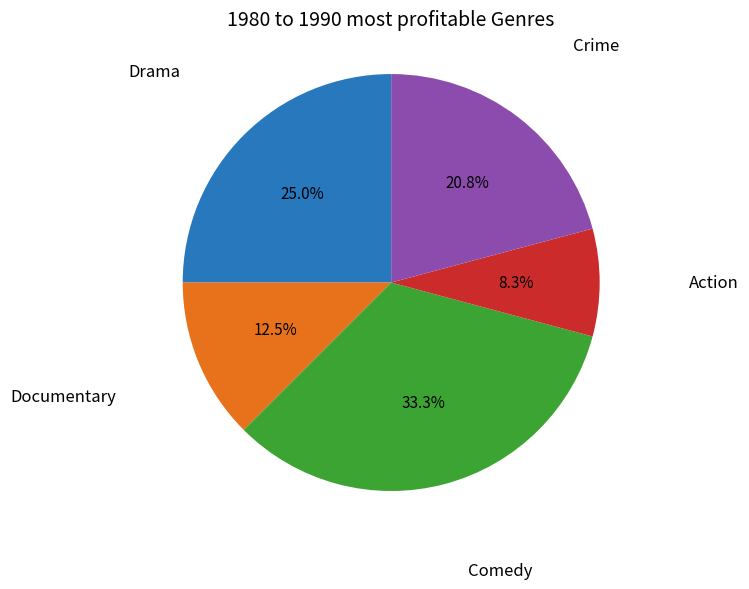

Is there a majority slice in this chart?

No